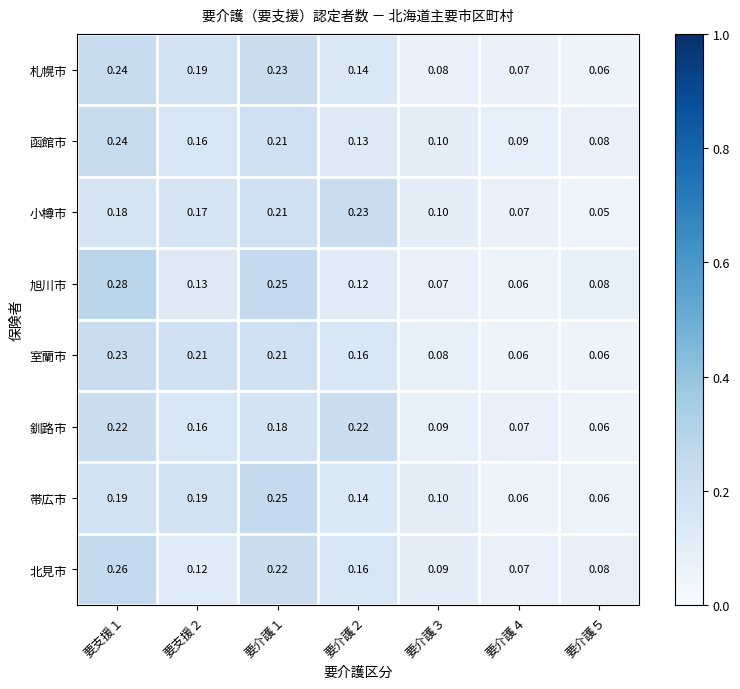

Is the value of 札幌市 at 要介護５ greater than the value of 北見市 at 要介護３?

No